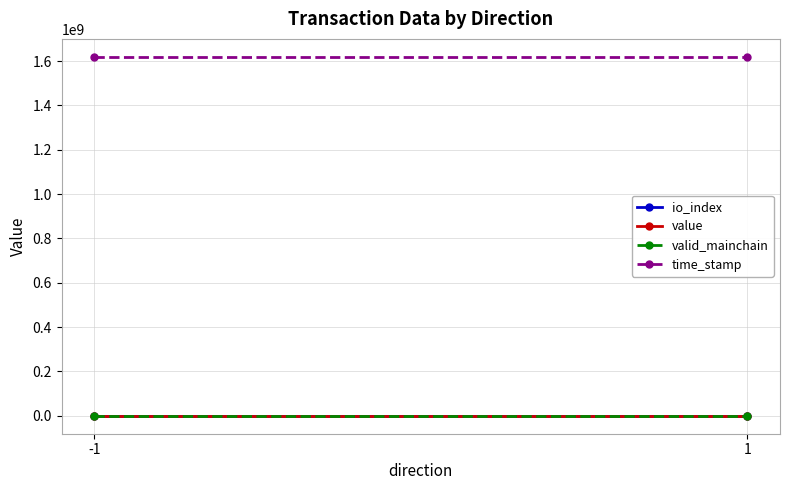

Rank the series by their maximum value, from highest to lowest.

time_stamp, io_index, value, valid_mainchain